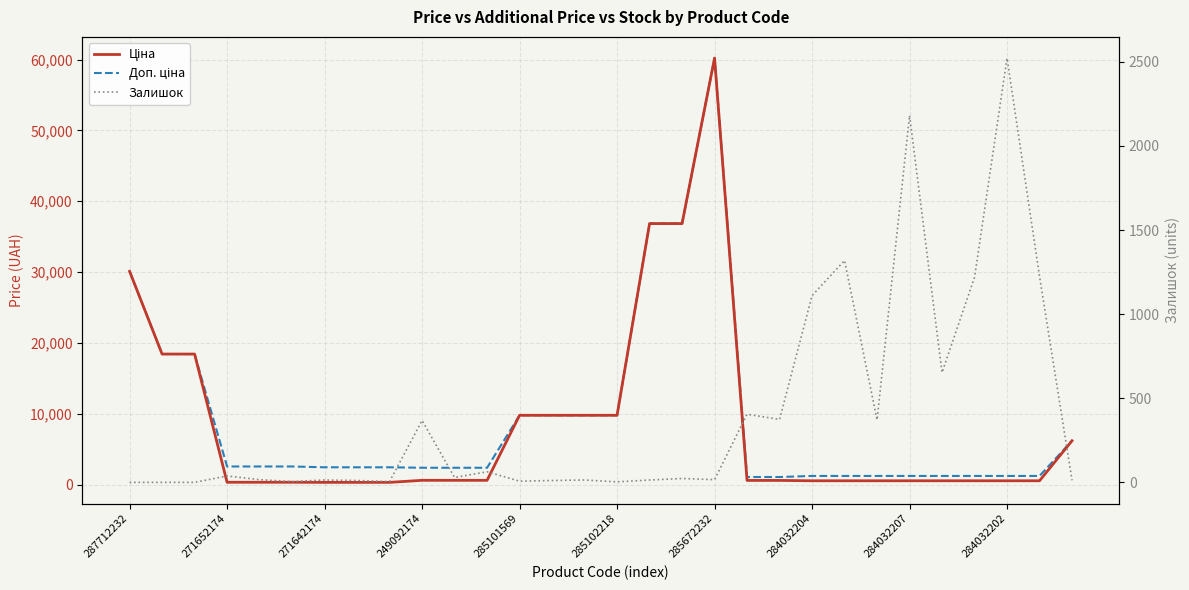

What is the total value across all series at 13?

19562.0